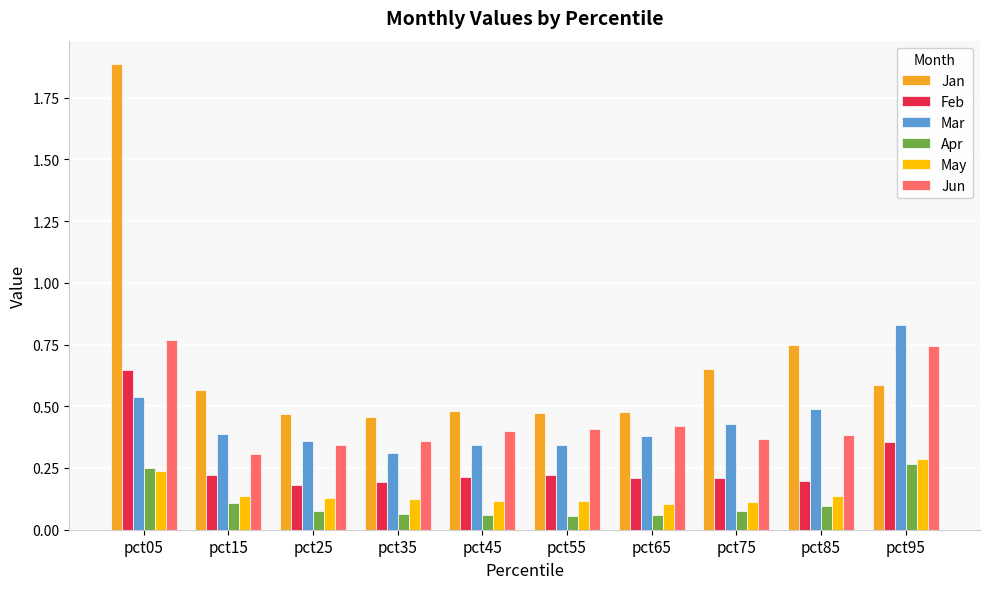

What is the greatest value displayed?

1.9